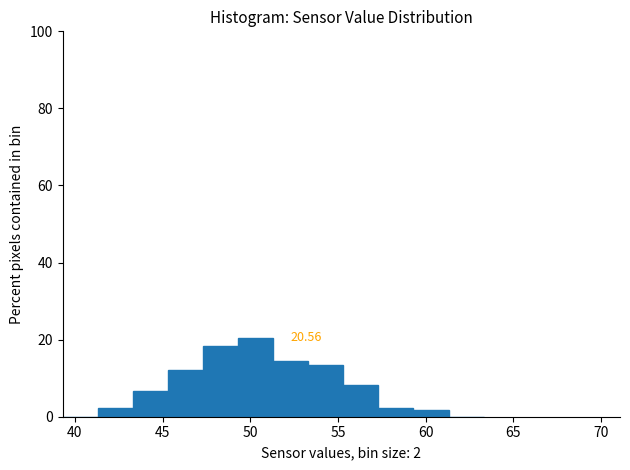

Over which range of the x-axis is the bar tallest?

49.3 to 51.3